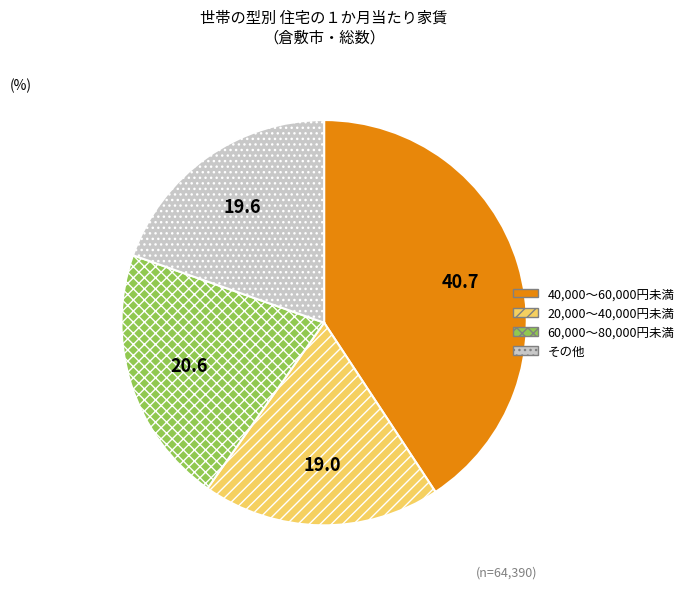

What is the largest slice in the pie chart?

40,000～60,000円未満